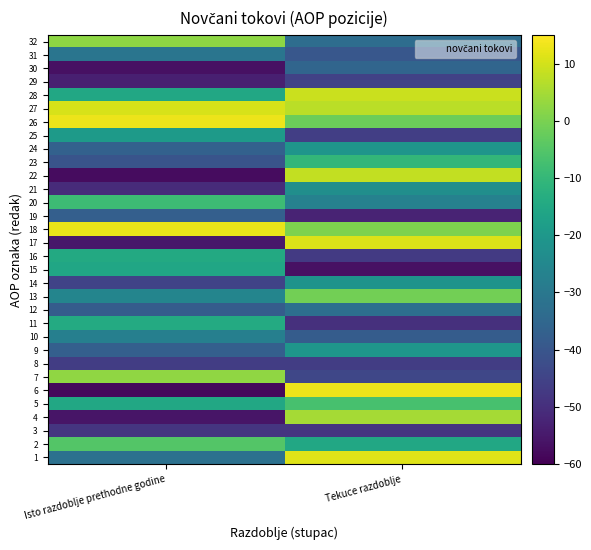

Which category has the highest value across all series?

Tekuce razdoblje